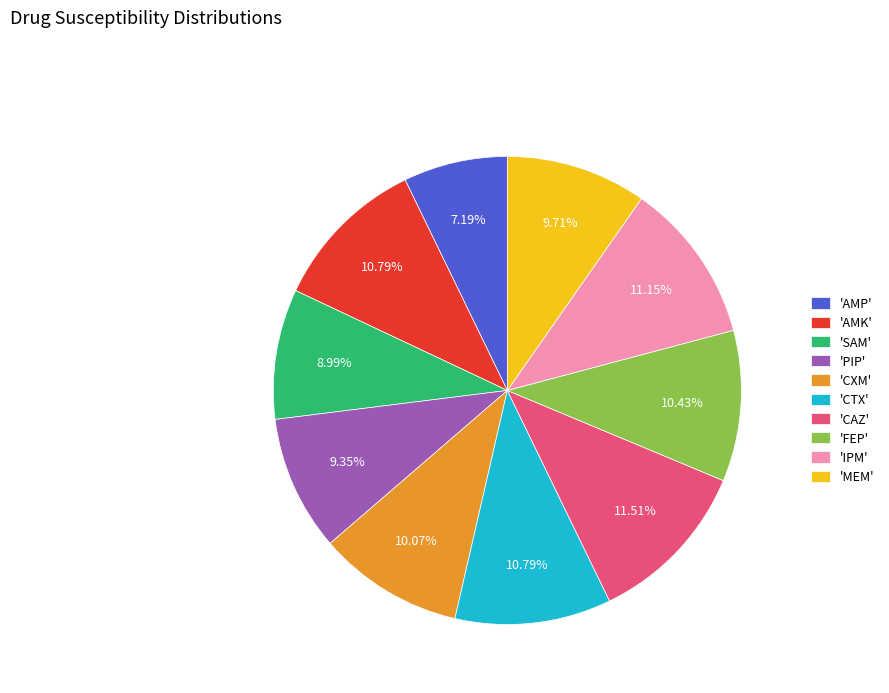

How many segments does this pie chart have?

10